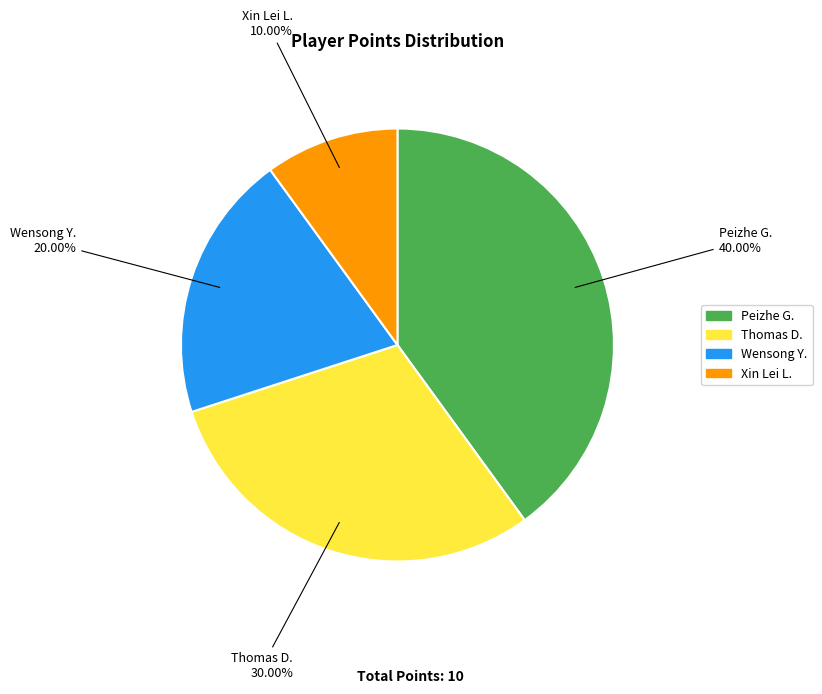

To the nearest percent, what percentage of the pie is Wensong Y.?

20%